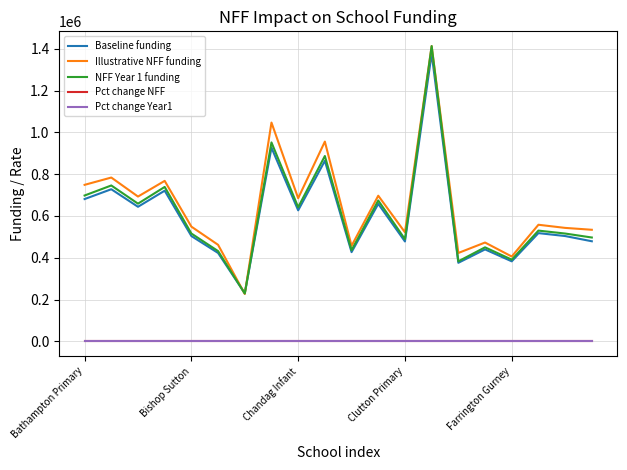

Which series has the widest spread of values?

Illustrative NFF funding